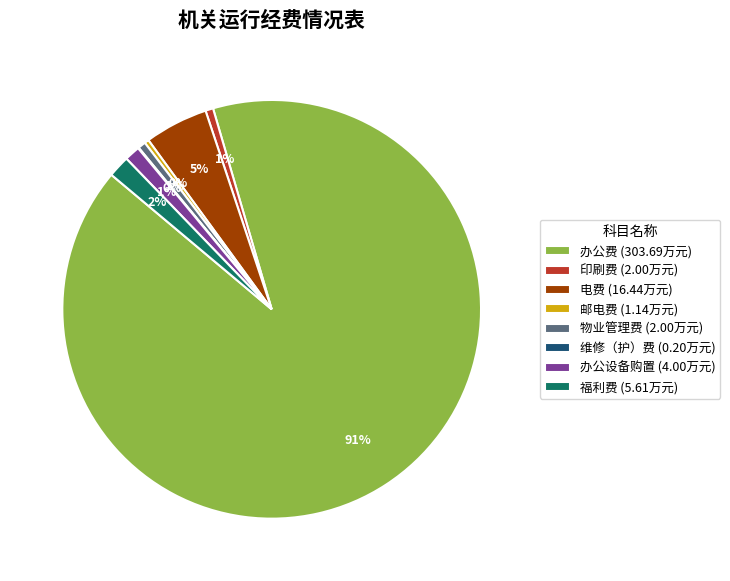

To the nearest percent, what is the difference between the 电费 (16.44万元) and 物业管理费 (2.00万元) slice percentages?

4%